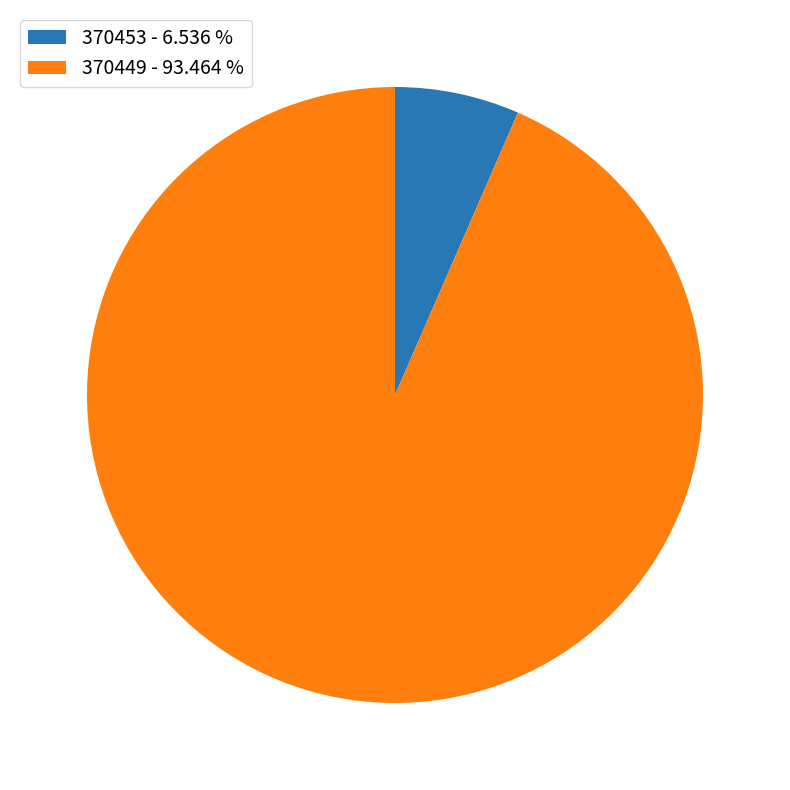

Does any single category account for the majority?

Yes